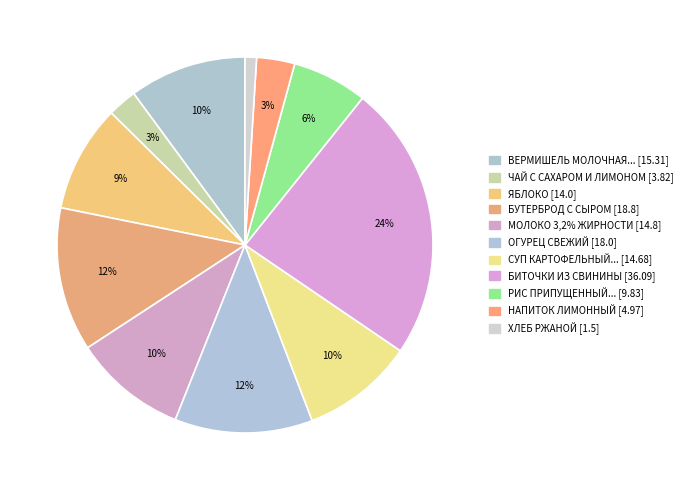

Is there any slice that represents more than half of the pie?

No